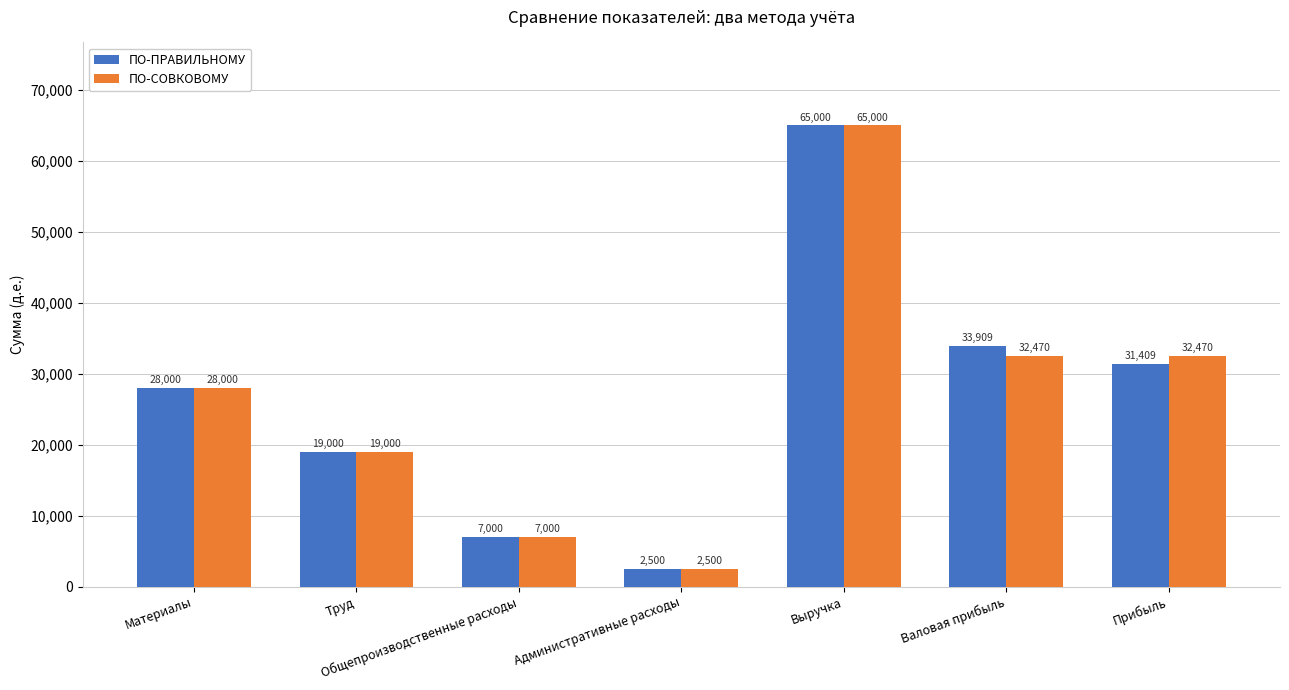

What is the maximum value for ПО-ПРАВИЛЬНОМУ?

65000